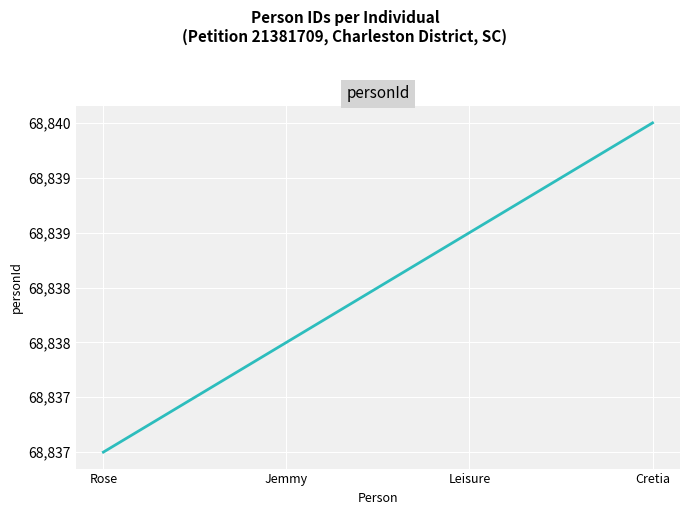

True or false: there are more than 1 points higher than both neighbors.

False